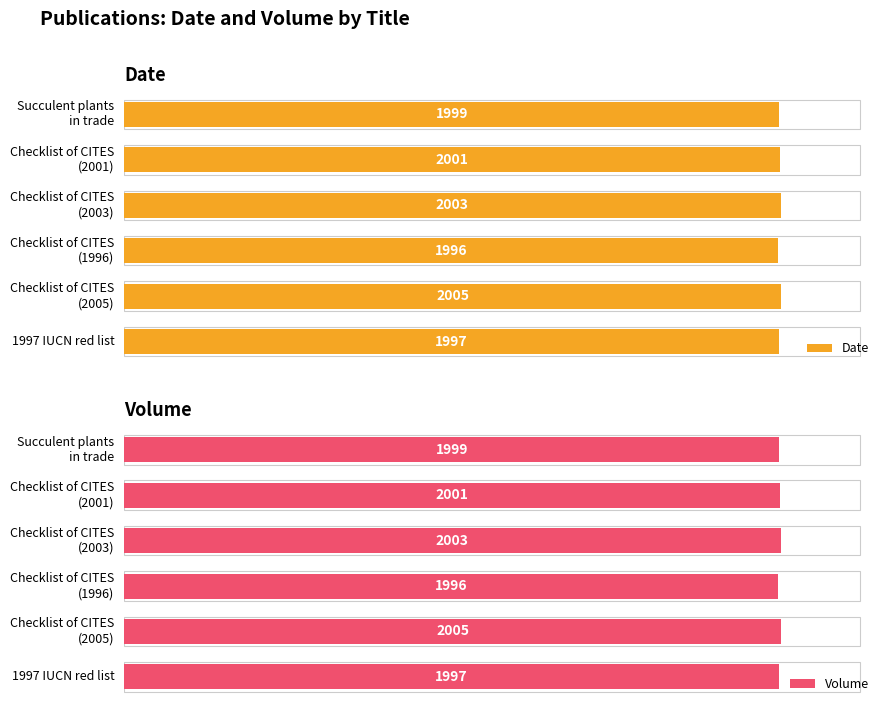

Which series has the largest total across all categories?

Date